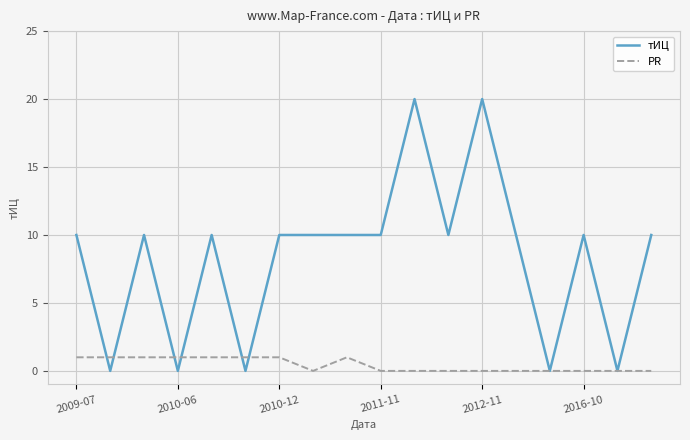

Which series has the widest spread of values?

тИЦ